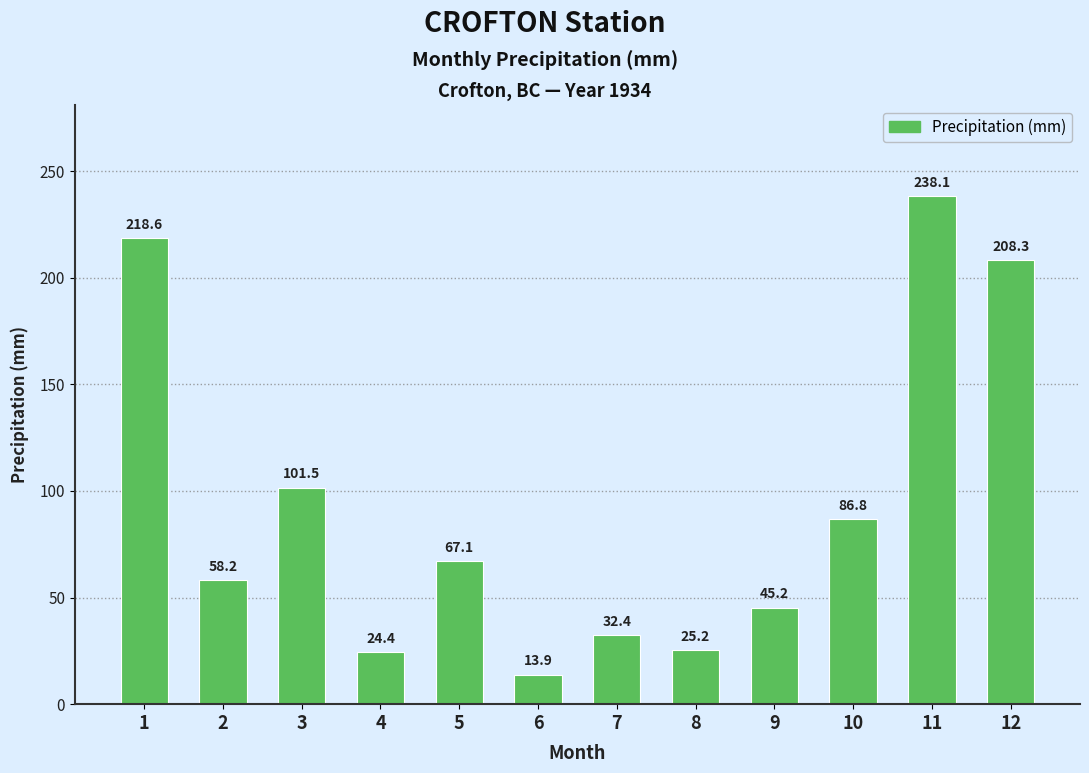

Rank the categories by value from lowest to highest.

6, 4, 8, 7, 9, 2, 5, 10, 3, 12, 1, 11